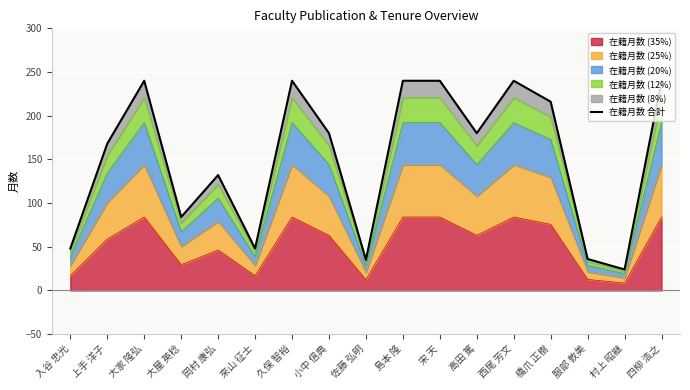

List the labels in order of value, largest first.

大家 隆弘, 久保 智裕, 島本 隆, 宋 天, 西尾 芳文, 四柳 浩之, 橋爪 正樹, 小中 信典, 高田 篤, 上手 洋子, 岡村 康弘, 大屋 英稔, 入谷 忠光, 來山 征士, 服部 敦美, 佐藤 弘明, 村上 昭継